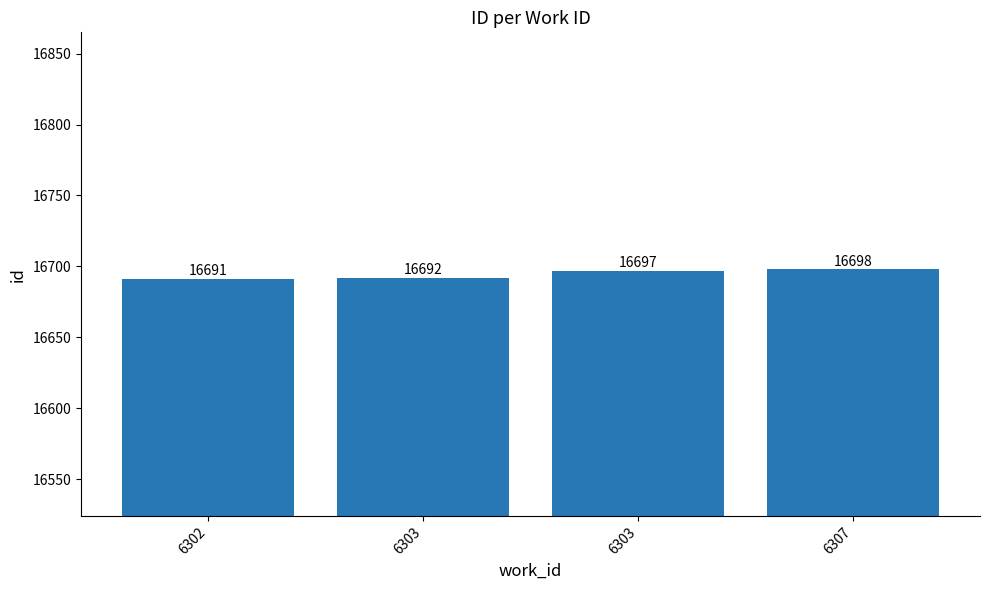

Count the number of categories in the chart.

4